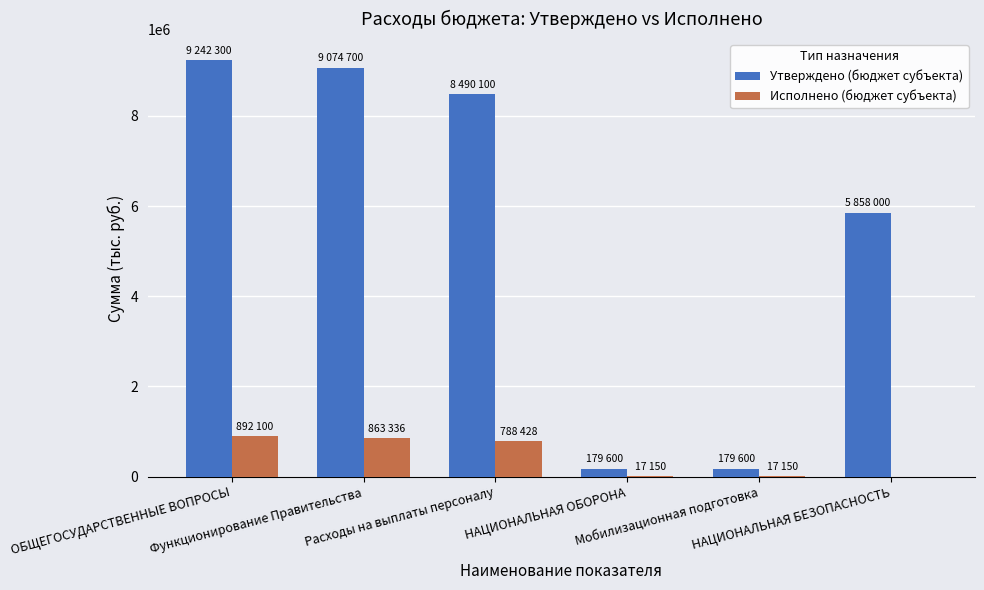

What is the sum of all Исполнено (бюджет субъекта) values?

2578165.3